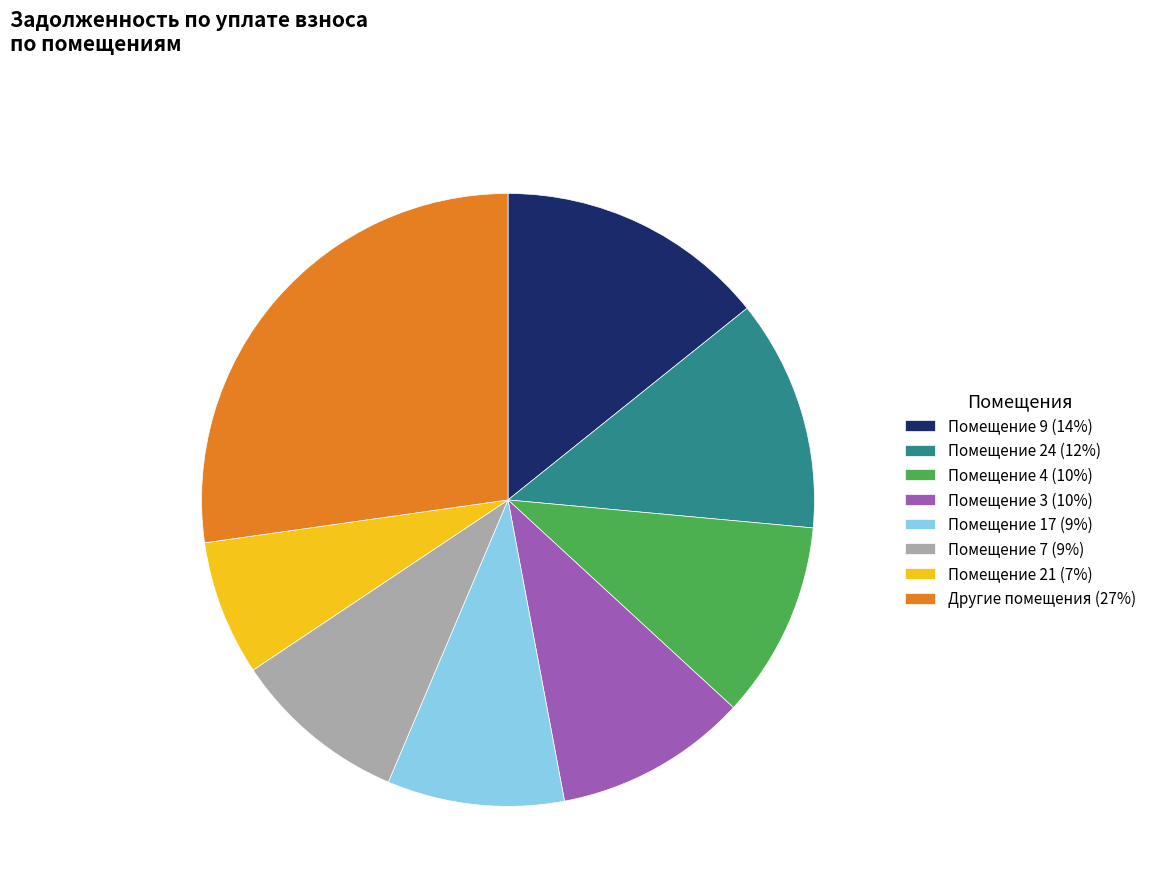

What is the largest slice in the pie chart?

Другие помещения (27%)